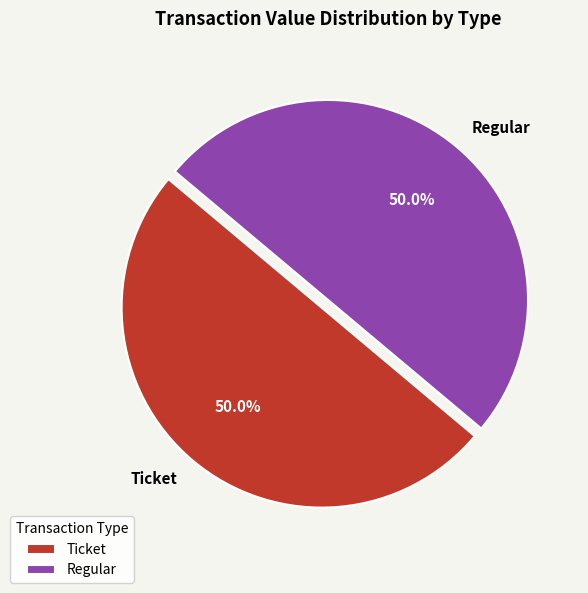

Approximately how many times larger is the value at Ticket compared to Regular?

1.0